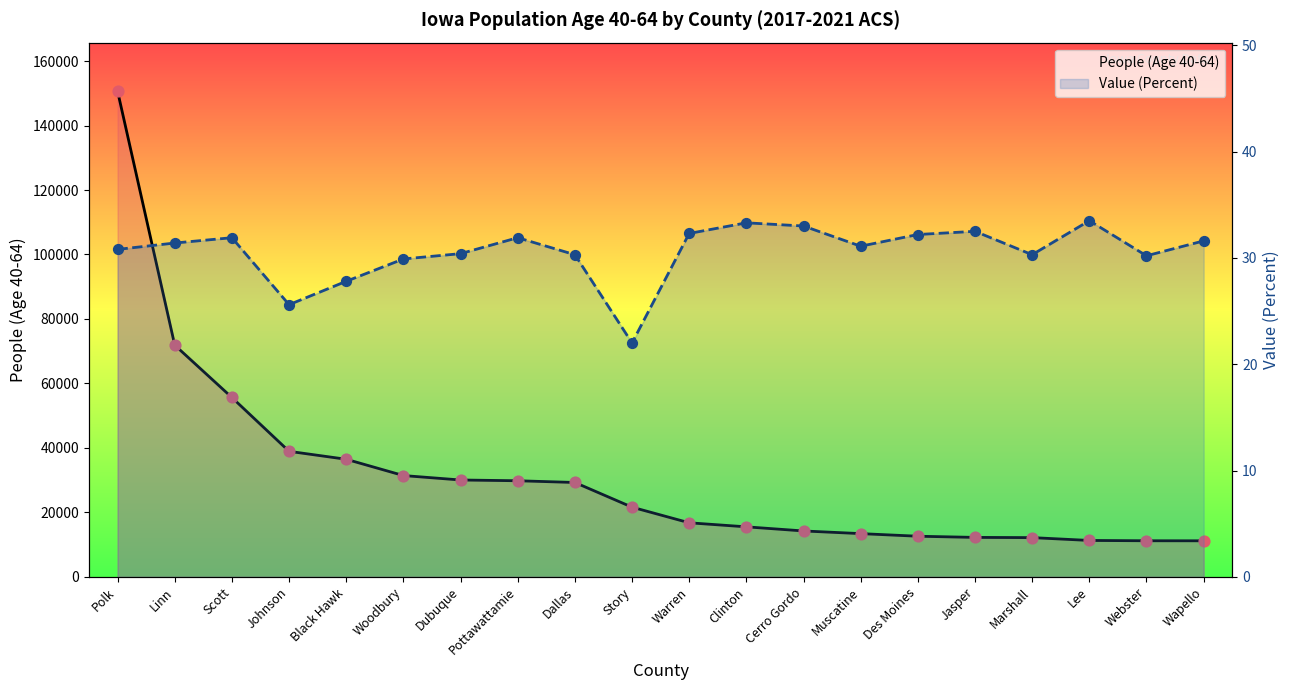

Which series has the largest Y range (max minus min)?

People (Age 40-64)